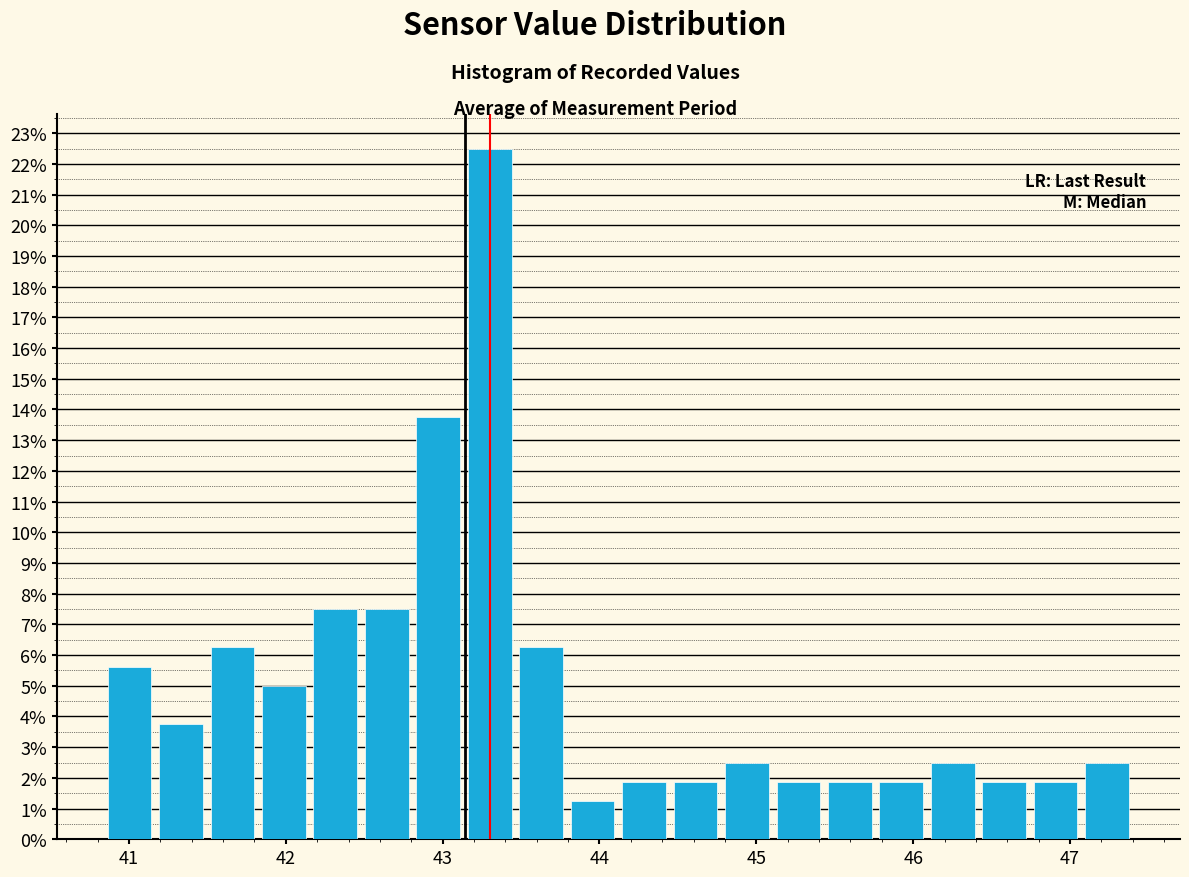

Read against the x-axis, roughly where is the centre of the tallest bar?

43.3